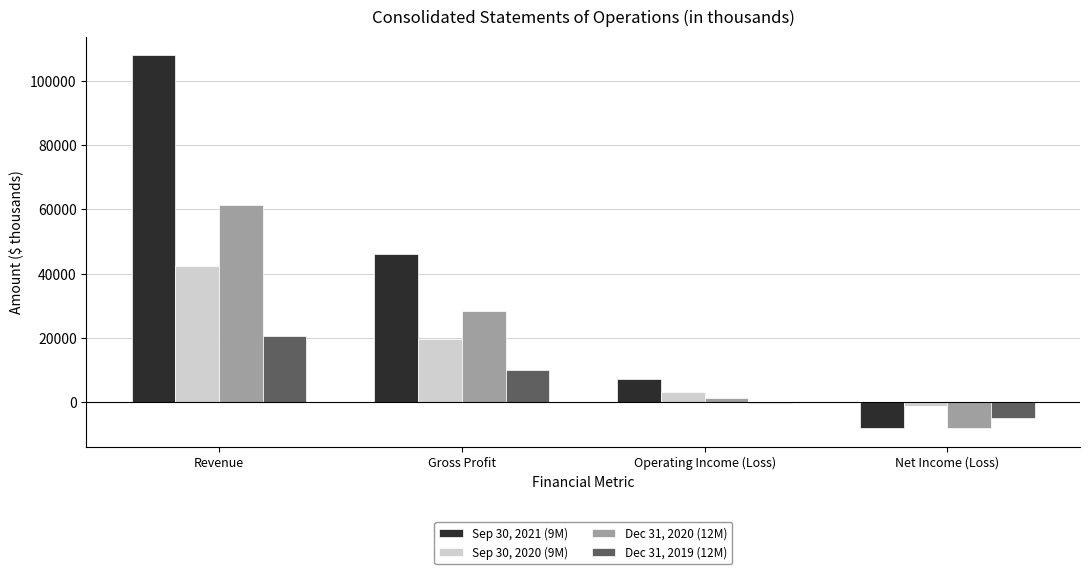

Is the value of Sep 30, 2020 (9M) at Net Income (Loss) greater than the value of Dec 31, 2020 (12M) at Gross Profit?

No